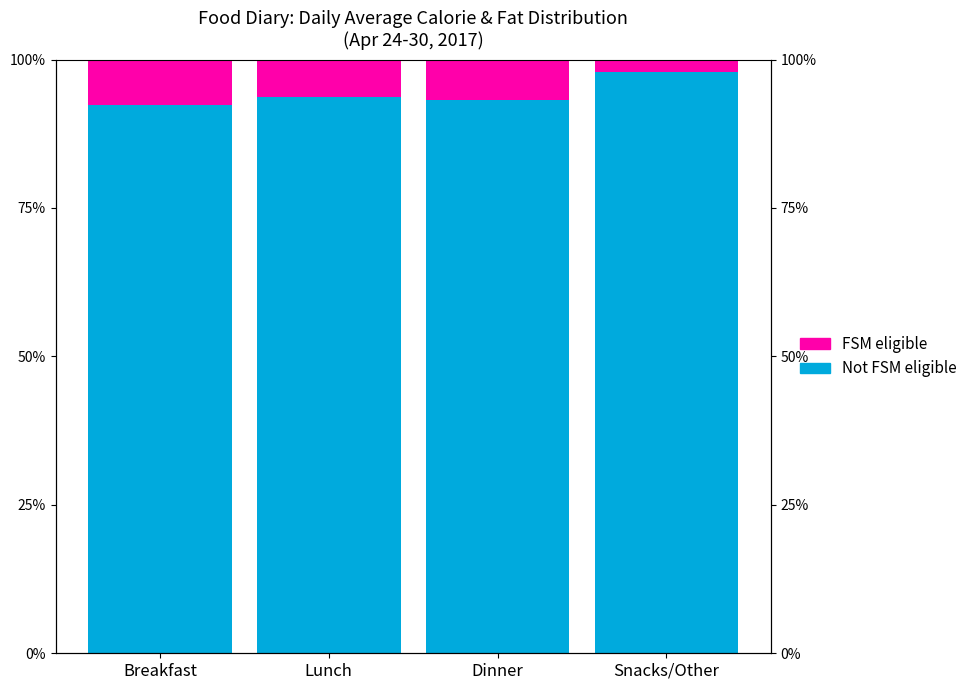

True or false: FSM eligible has a value of 6.8 at Dinner.

True